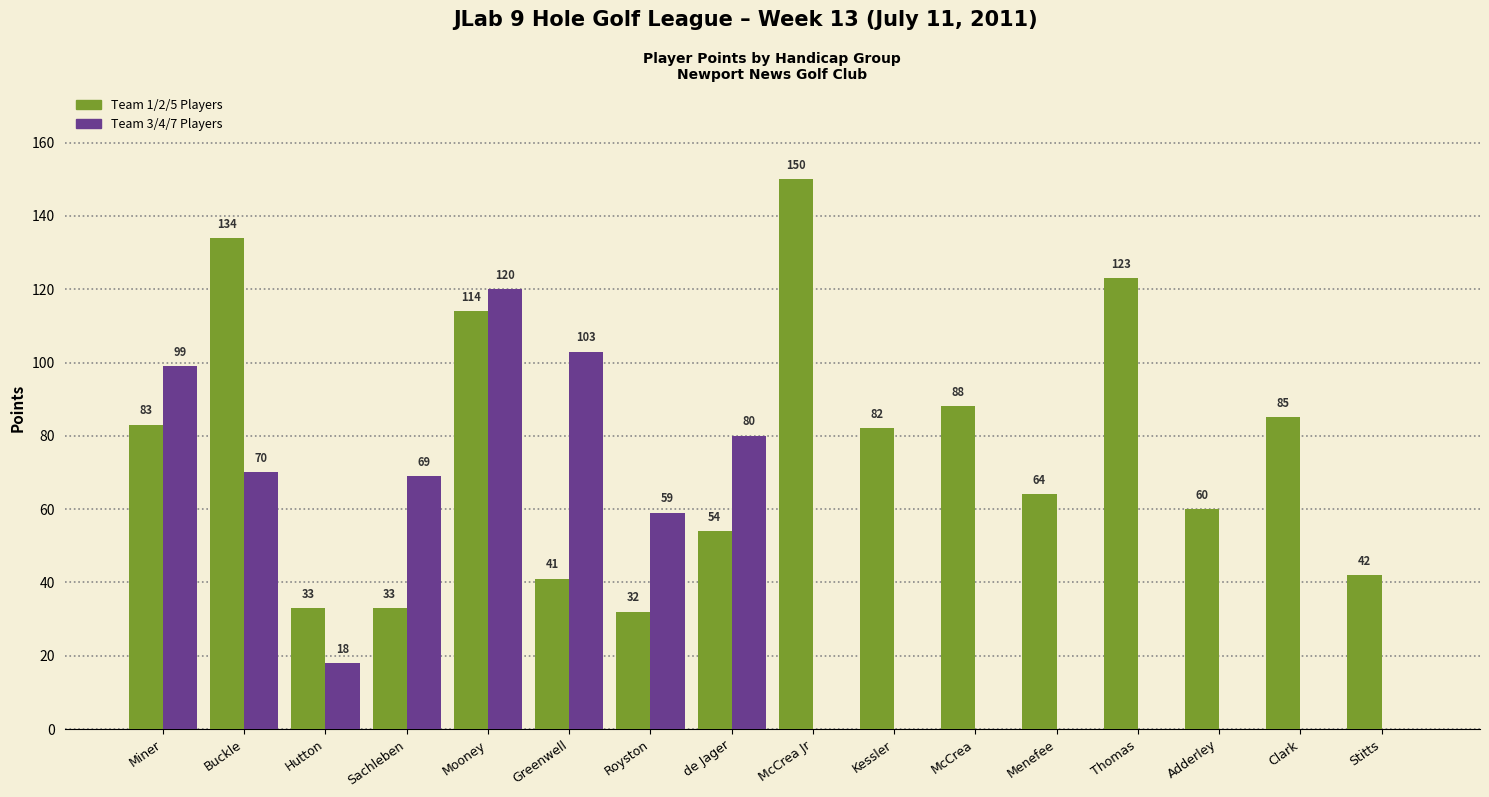

Reading left to right, what are all the values shown in this chart?

Team 1/2/5 Players: 83	134	33	33	114	41	32	54	150	82	88	64	123	60	85	42
Team 3/4/7 Players: 99	70	18	69	120	103	59	80	0	0	0	0	0	0	0	0